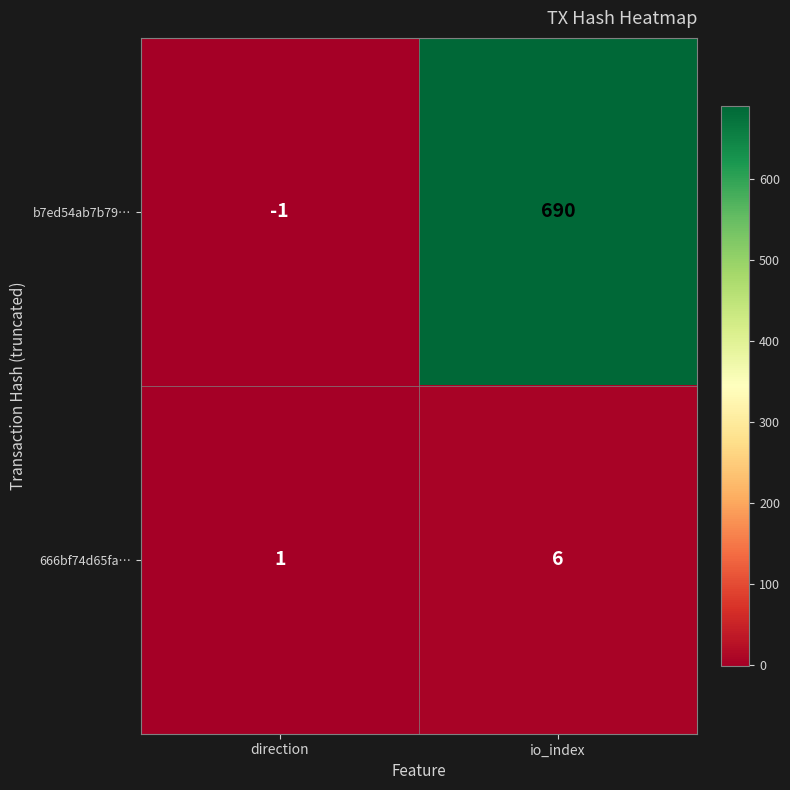

What is the sum of the b7ed54ab7b79… values at direction and io_index?

689